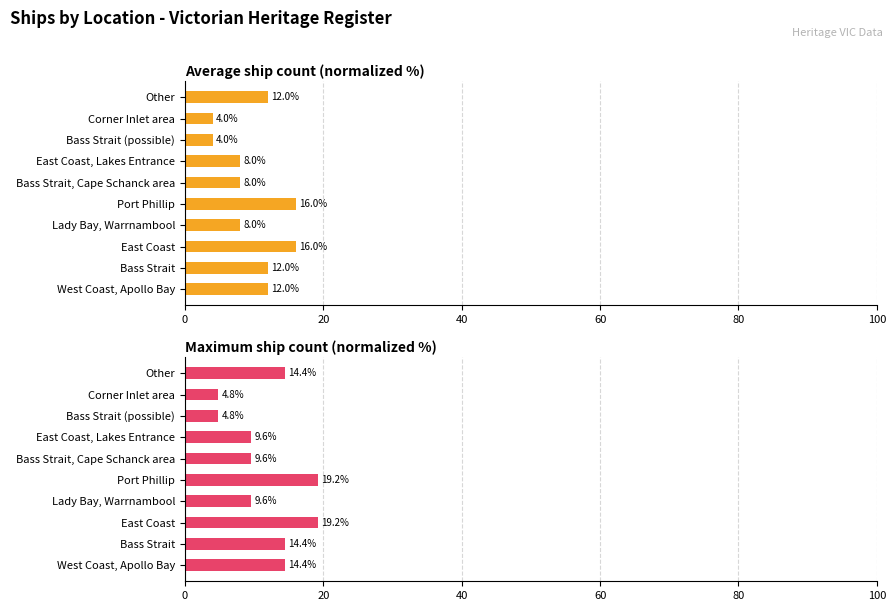

The value of Maximum ship count (normalized %) at West Coast, Apollo Bay is 4.5. True or false?

False